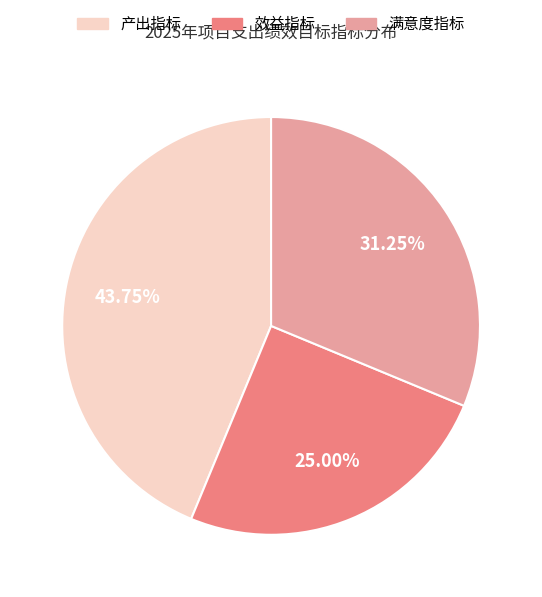

Rank the categories by value from highest to lowest.

产出指标, 满意度指标, 效益指标